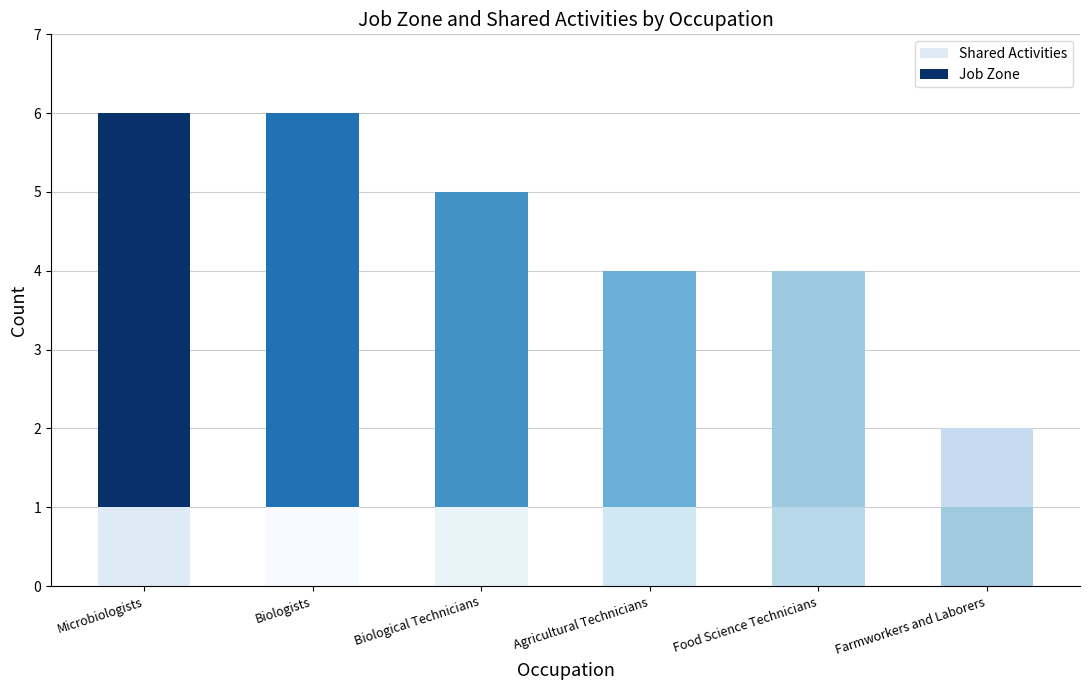

Count the number of categories in the chart.

6